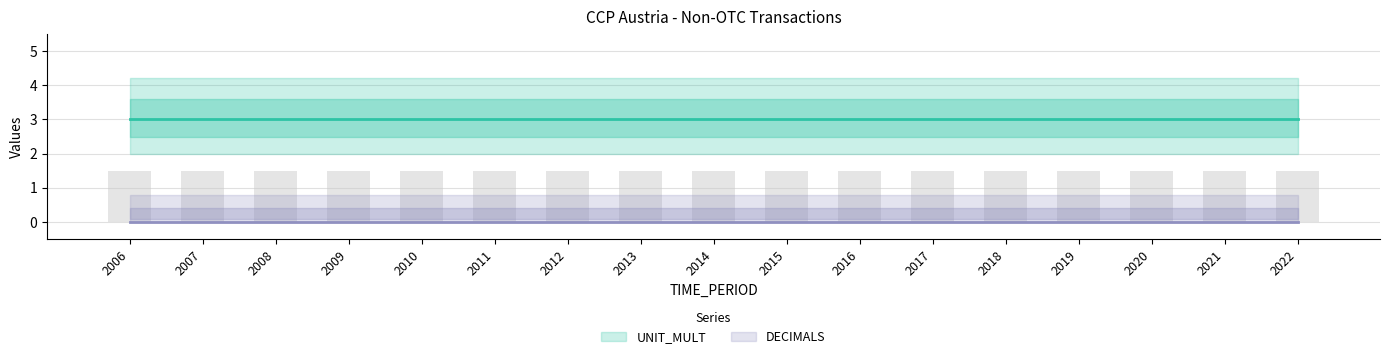

List the labels in order of UNIT_MULT value, smallest first.

2006, 2007, 2008, 2009, 2010, 2011, 2012, 2013, 2014, 2015, 2016, 2017, 2018, 2019, 2020, 2021, 2022